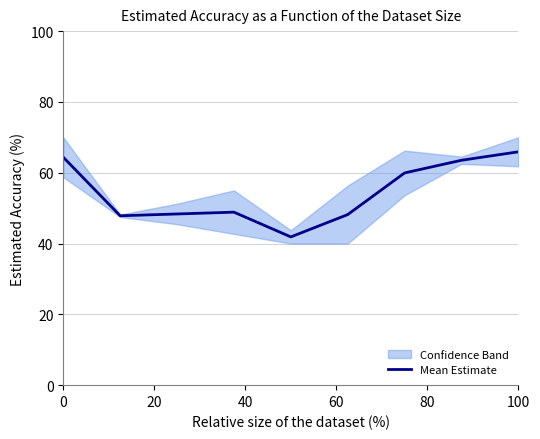

Does the chart display data point markers on the line(s)?

No